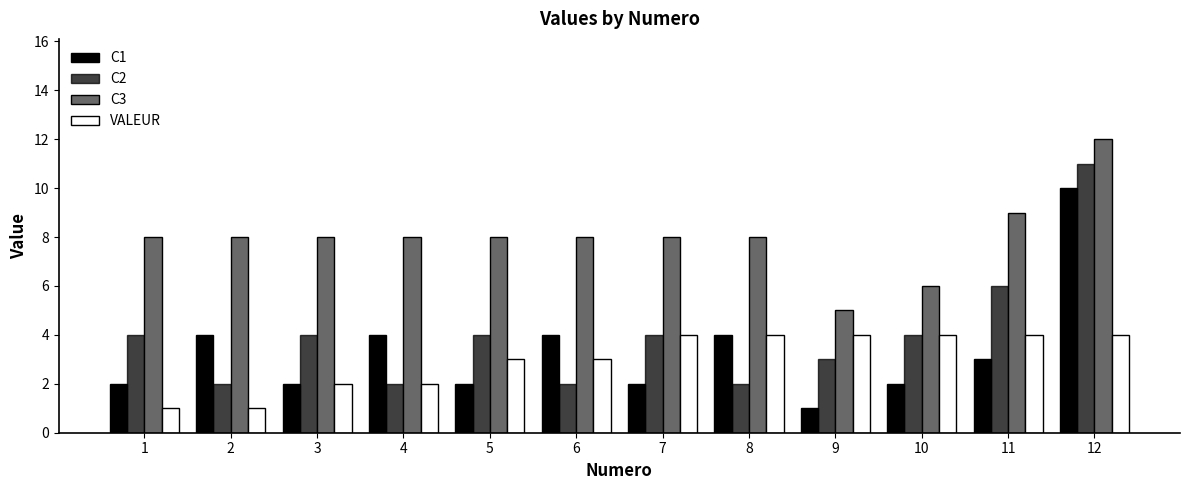

The C3 series shows 4 at 12. True or false?

False